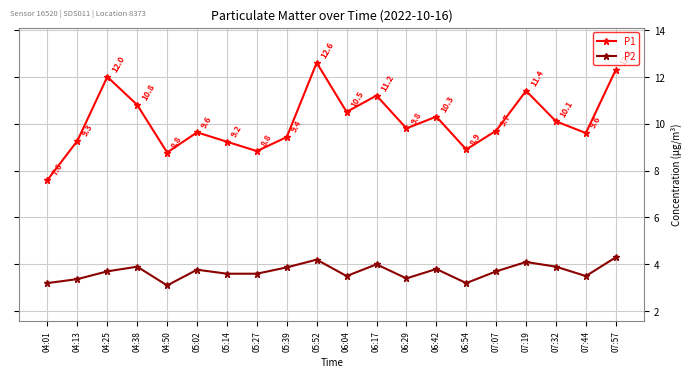

Which category has the highest value in the P2 series?

07:57